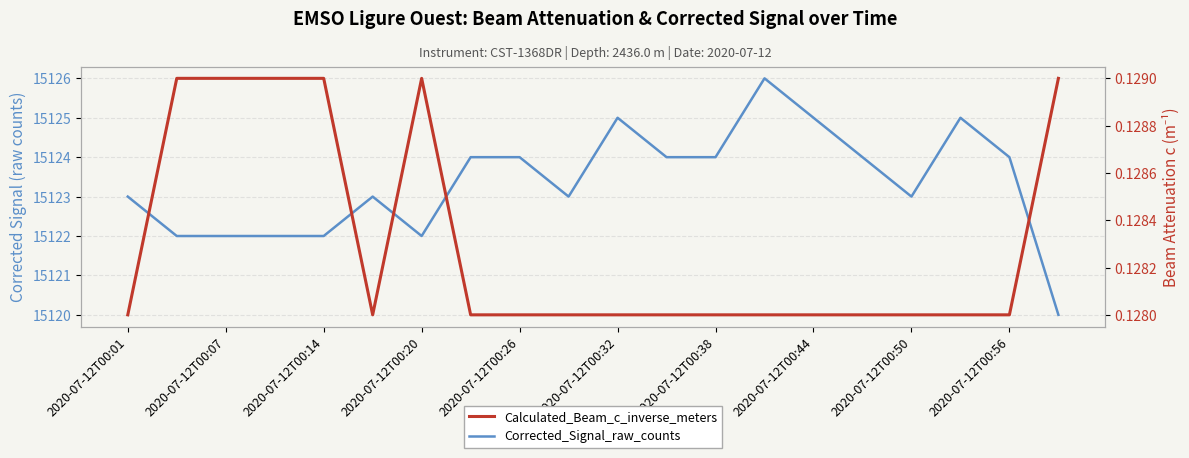

The Corrected_Signal_raw_counts series shows 25563.5 at 17. True or false?

False